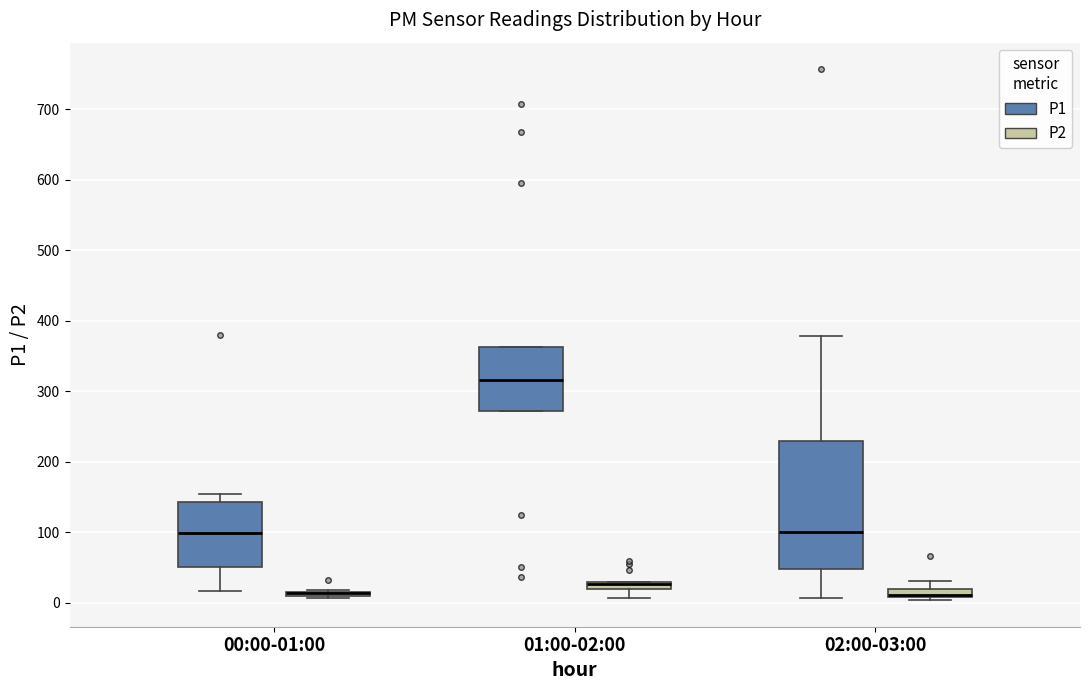

Comparing the boxes themselves (not the whiskers), which one is the tallest?

02:00-03:00 (P1)